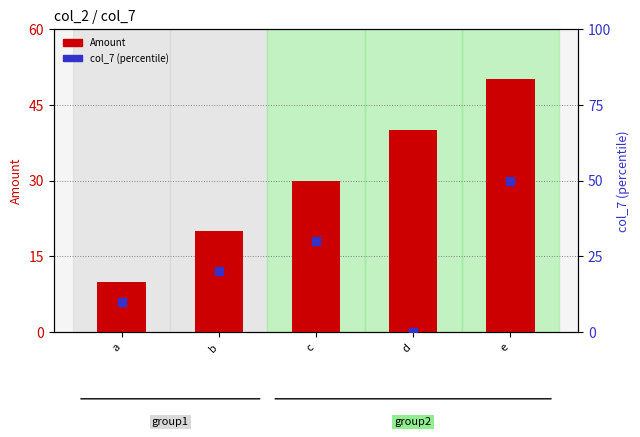

At which category is the sum across all series the highest?

e